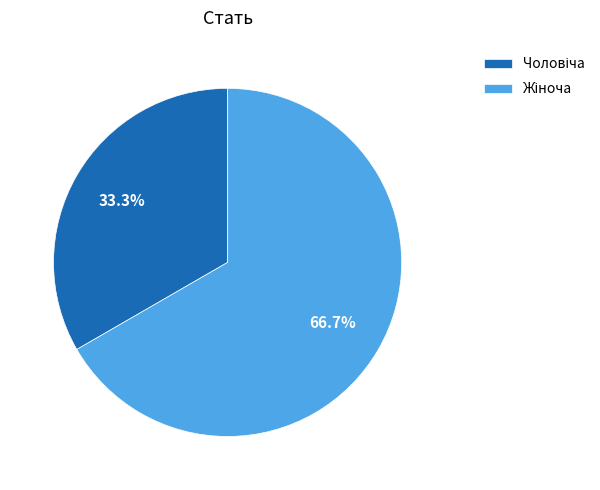

How many slices are in this pie chart?

2